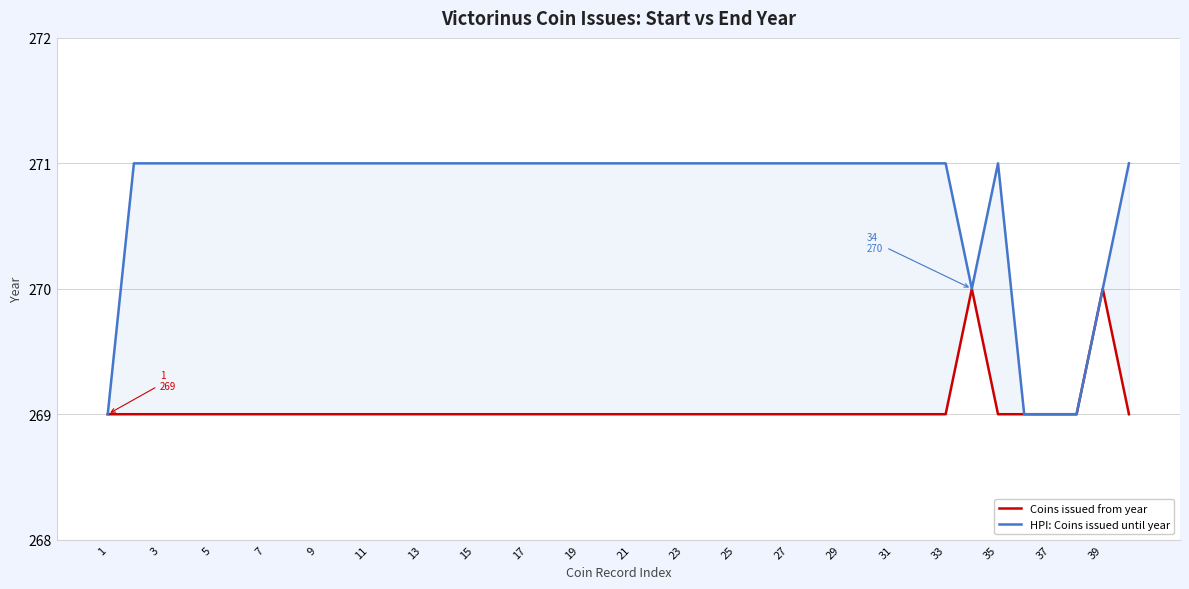

At how many categories does at least one series exceed 269?

36